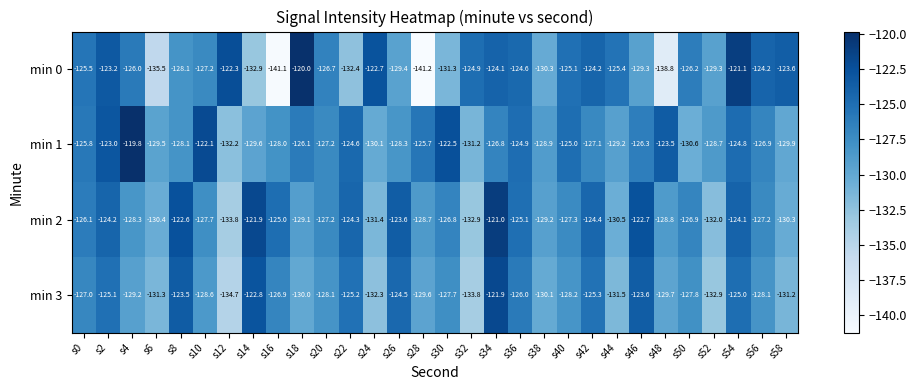

True or false: min 2 has a value of -121.9 at s14.

True